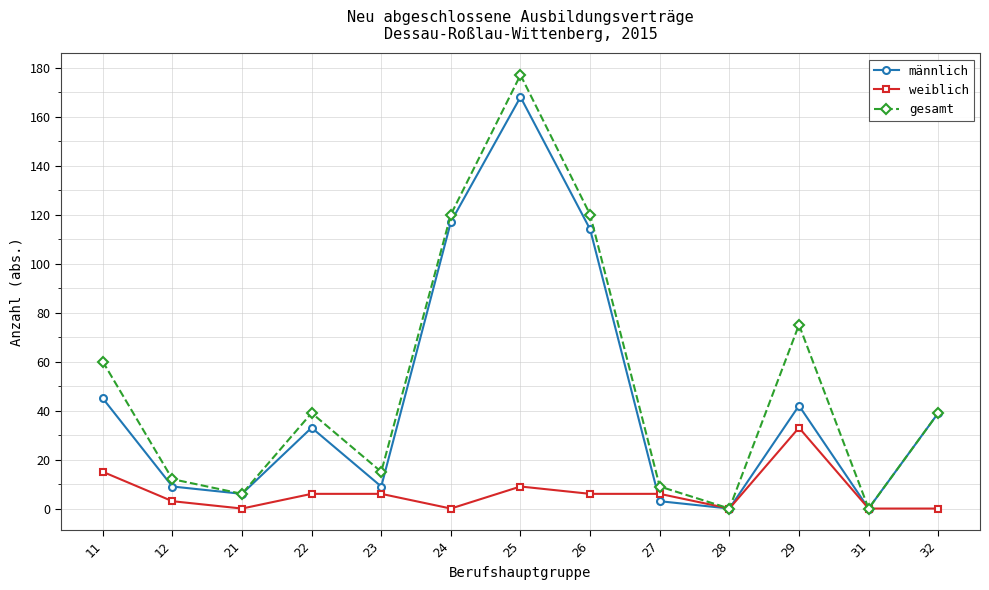

What is the value of the weiblich point at the 2nd from the left?

3